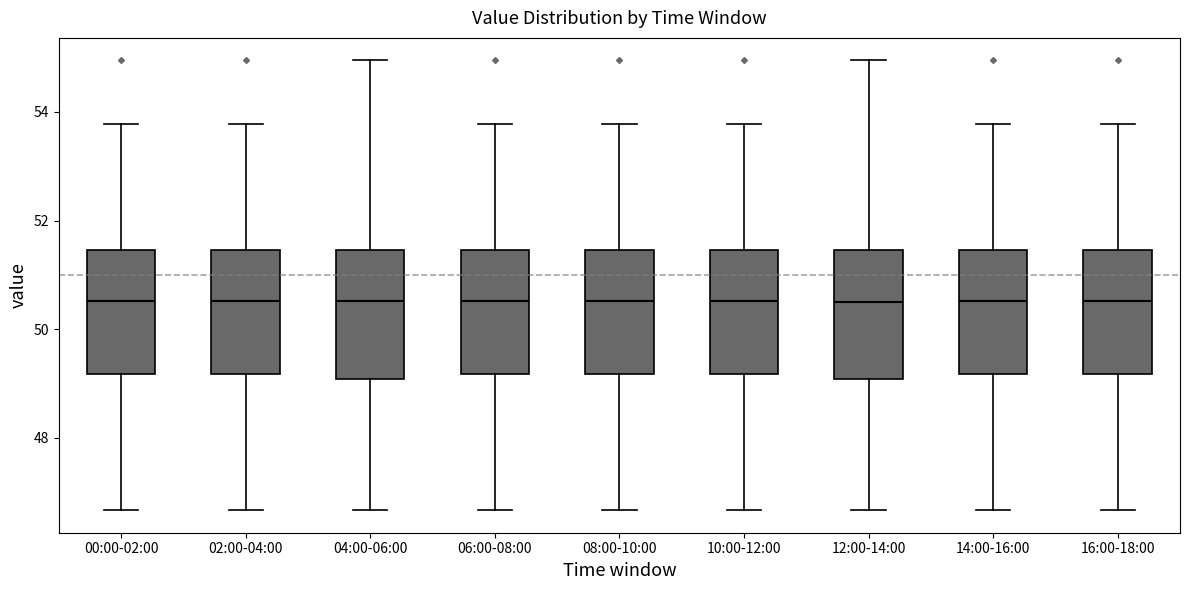

Reading left to right, read every box against the y-axis: the position of its median line, the range the box covers, and the ends of its whiskers. The values are not printed on the chart, so give them approximately, as read against the axis.

00:00-02:00: median 50.6, box 49.2 to 51.4, whiskers 46.6 to 53.8
02:00-04:00: median 50.6, box 49.2 to 51.4, whiskers 46.6 to 53.8
04:00-06:00: median 50.6, box 49.0 to 51.4, whiskers 46.6 to 55.0
06:00-08:00: median 50.6, box 49.2 to 51.4, whiskers 46.6 to 53.8
08:00-10:00: median 50.6, box 49.2 to 51.4, whiskers 46.6 to 53.8
10:00-12:00: median 50.6, box 49.2 to 51.4, whiskers 46.6 to 53.8
12:00-14:00: median 50.6, box 49.0 to 51.4, whiskers 46.6 to 55.0
14:00-16:00: median 50.6, box 49.2 to 51.4, whiskers 46.6 to 53.8
16:00-18:00: median 50.6, box 49.2 to 51.4, whiskers 46.6 to 53.8